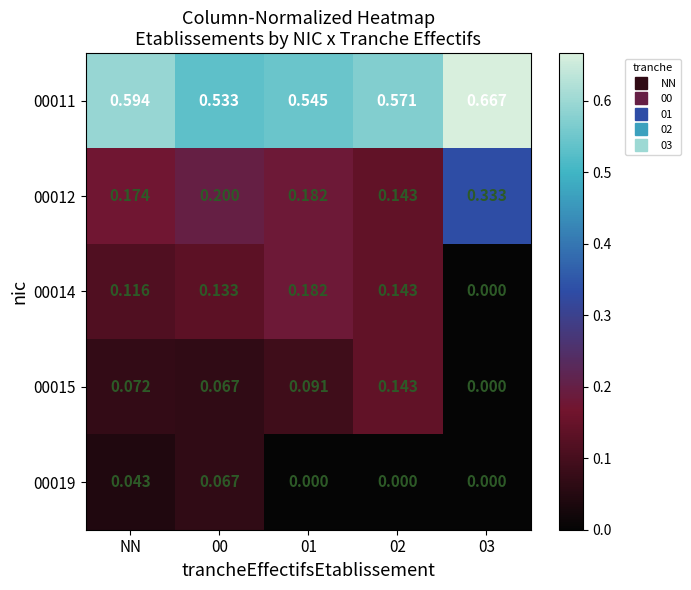

Is the value of 00014 at 03 greater than the value of 00012 at 02?

No